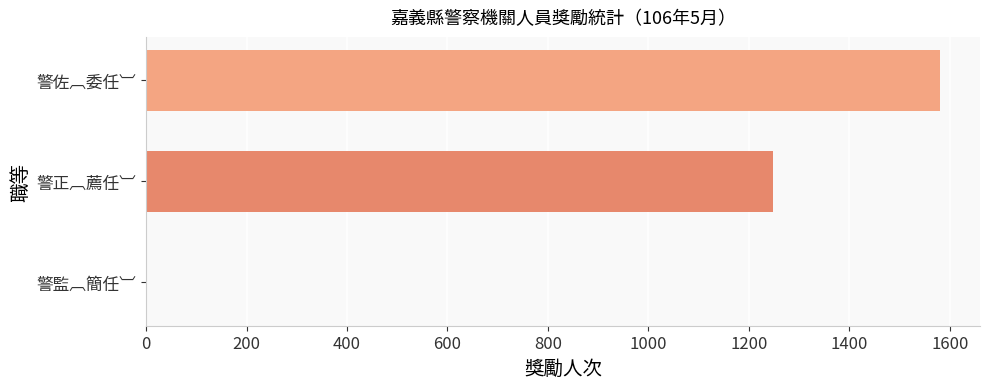

What is the change in value from 警佐︹委任︺ to 警正︹薦任︺?

-333